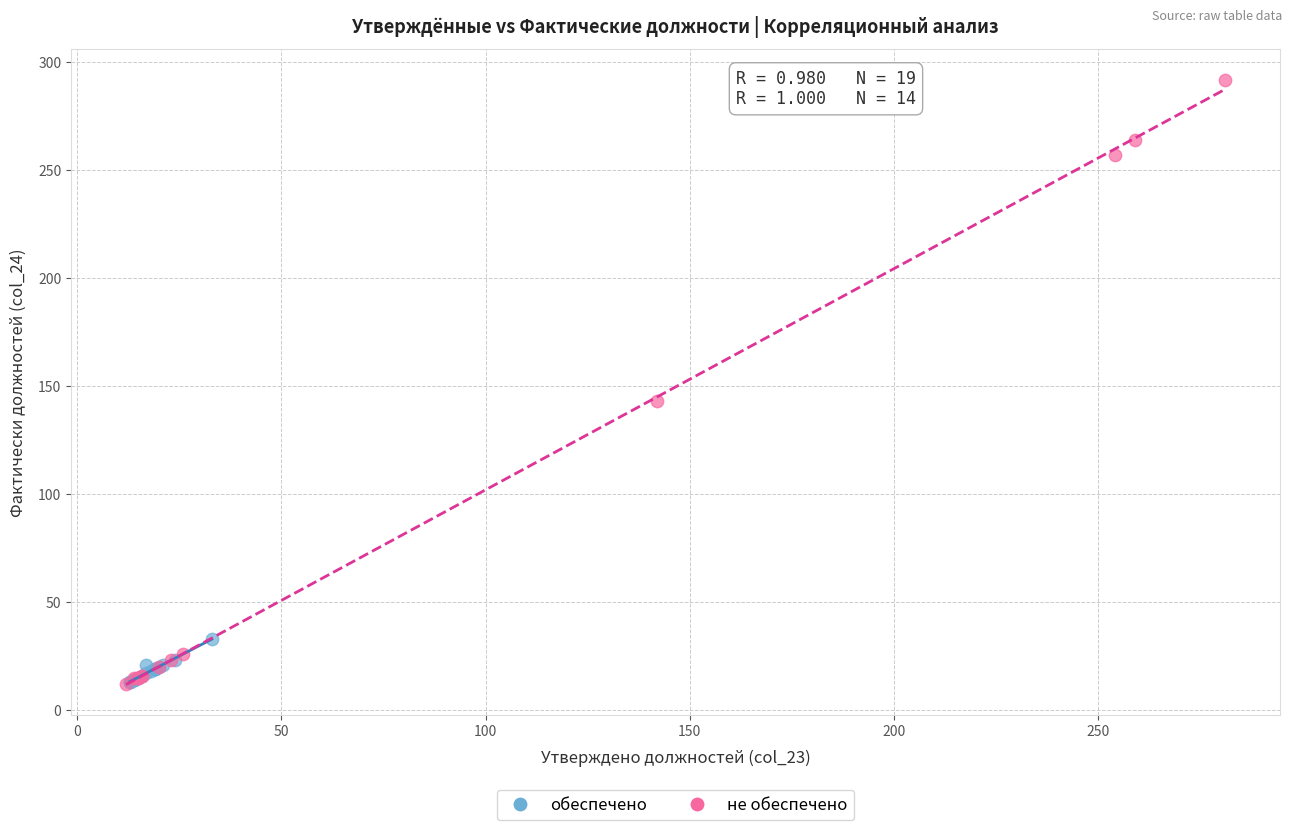

Which series contains the highest Y value?

не обеспечено